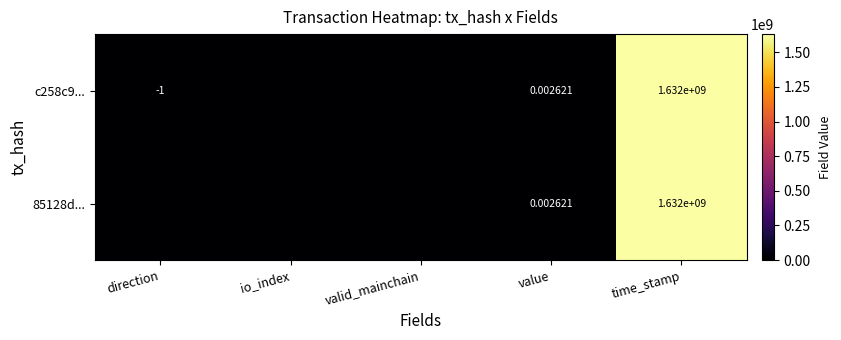

Where is c258c9... nearest to the value 815999999?

io_index